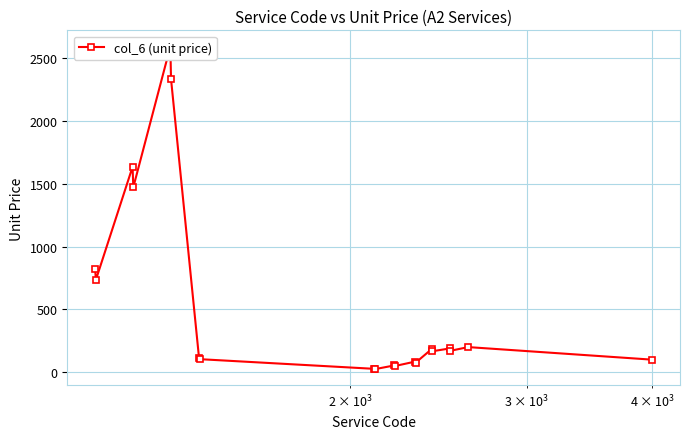

How many points are higher than both their immediate neighbors (excluding endpoints)?

7